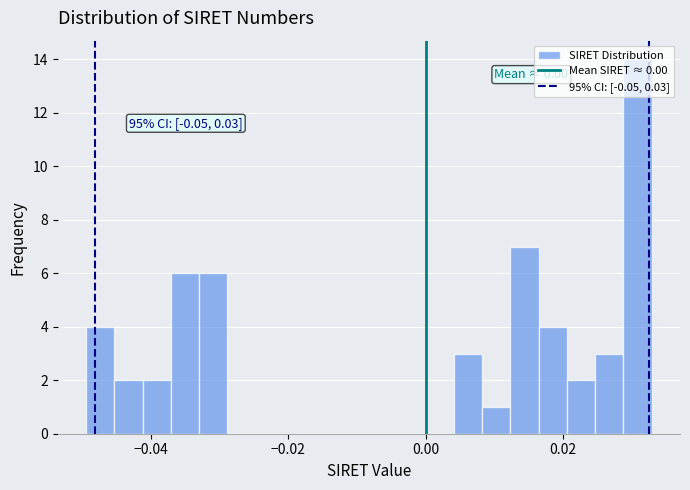

Read against the x-axis, roughly where is the centre of the tallest bar?

0.030